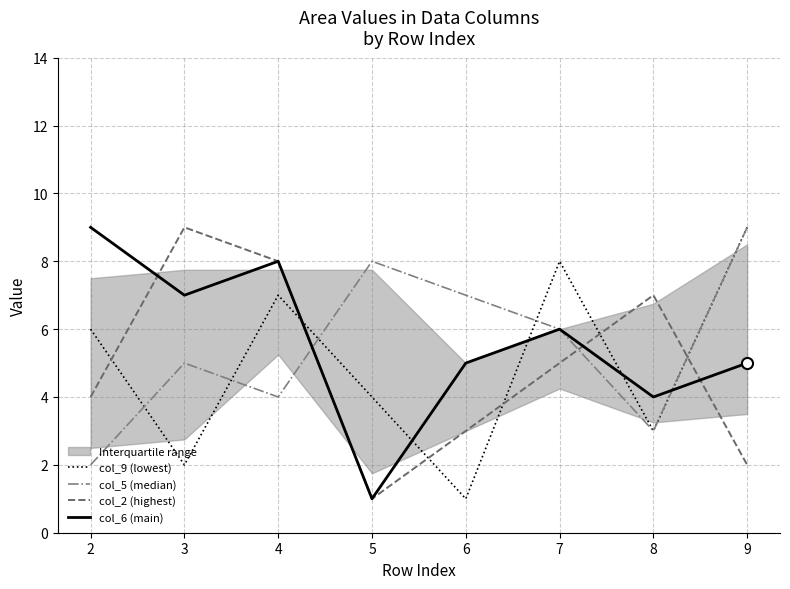

The col_2 (highest) series shows 4 at 8. True or false?

False